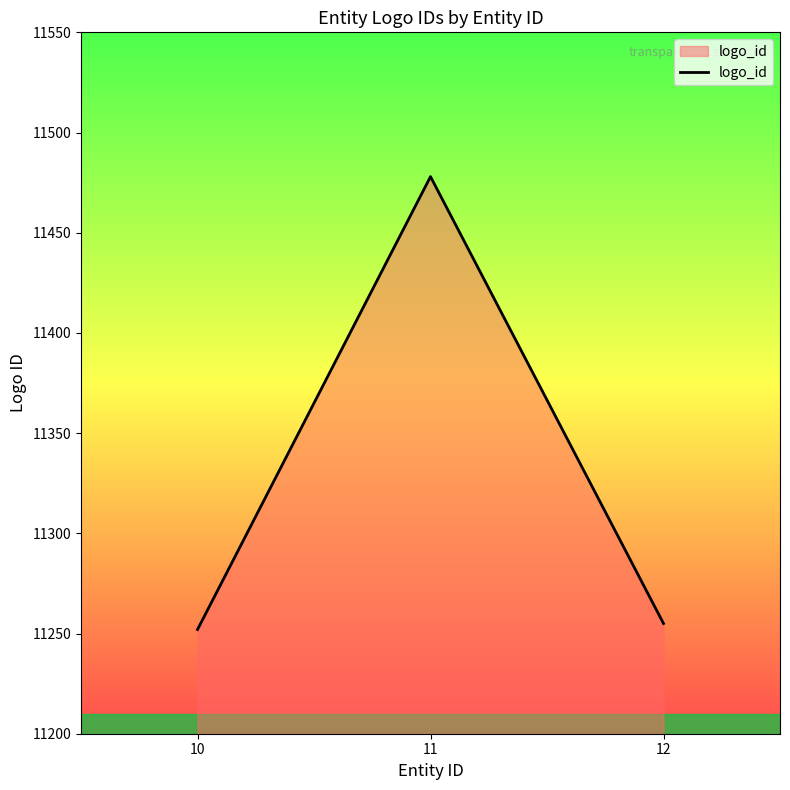

The chart shows a value of 18065 at 11. True or false?

False